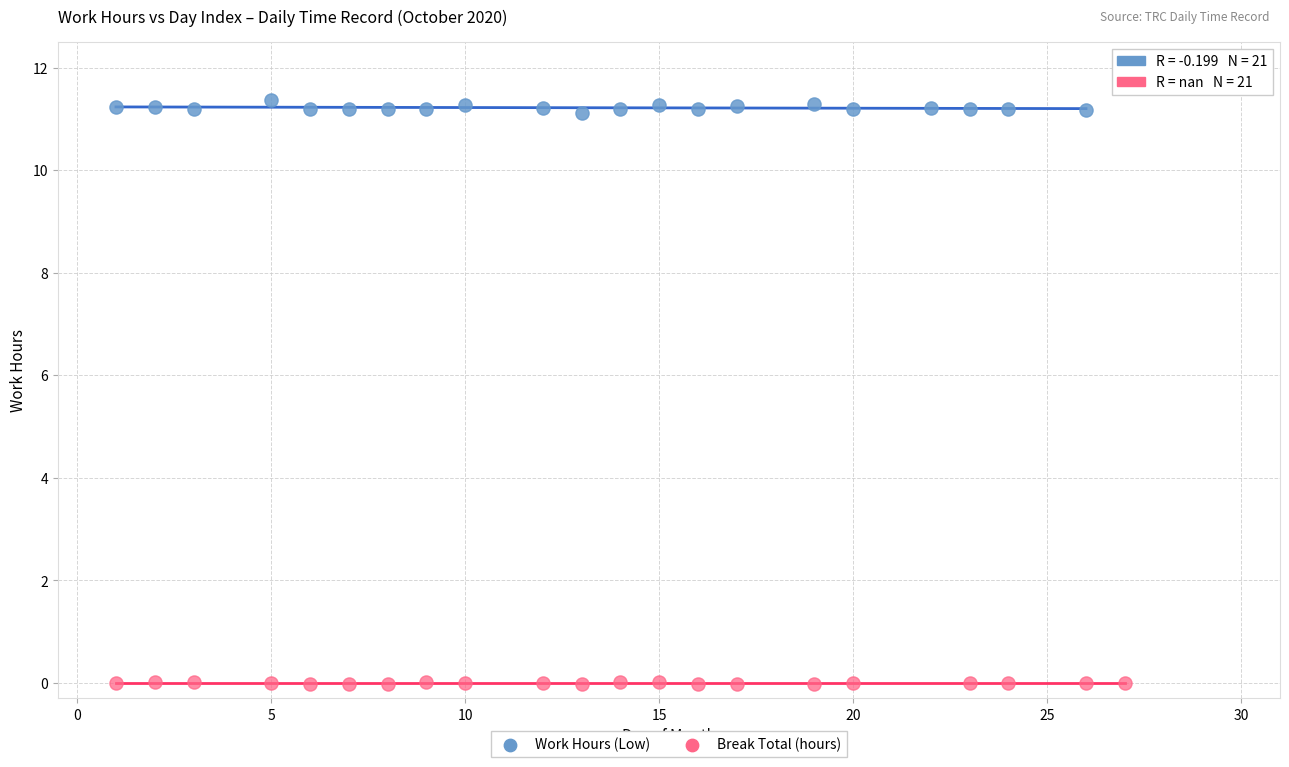

Which series contains the lowest Y value?

Break Total (hours)